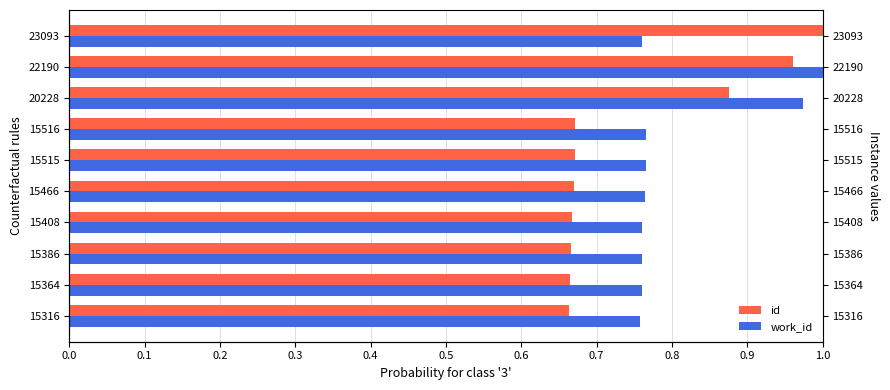

Reading left to right, list all the values displayed in this chart.

id: 0.7	0.7	0.7	0.7	0.7	0.7	0.7	0.9	1.0	1.0
work_id: 0.8	0.8	0.8	0.8	0.8	0.8	0.8	1.0	1.0	0.8